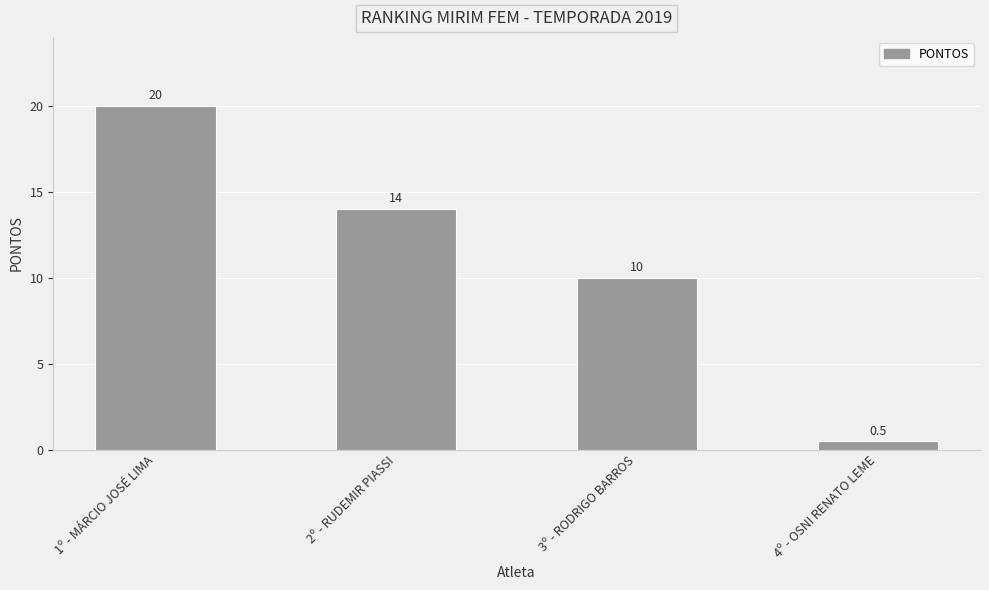

What is the minimum value shown in the chart?

0.5